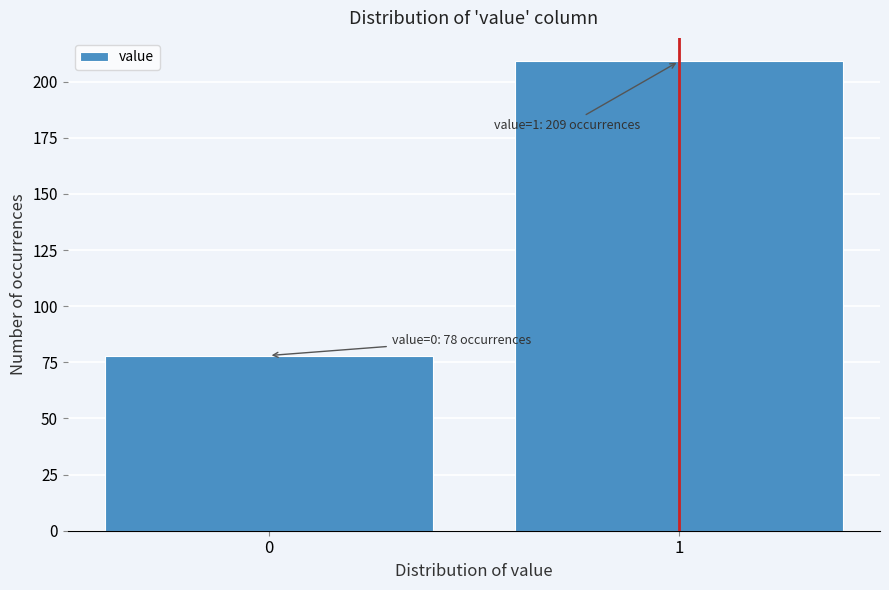

Reading right to left, extract all data points from this chart.

209	78